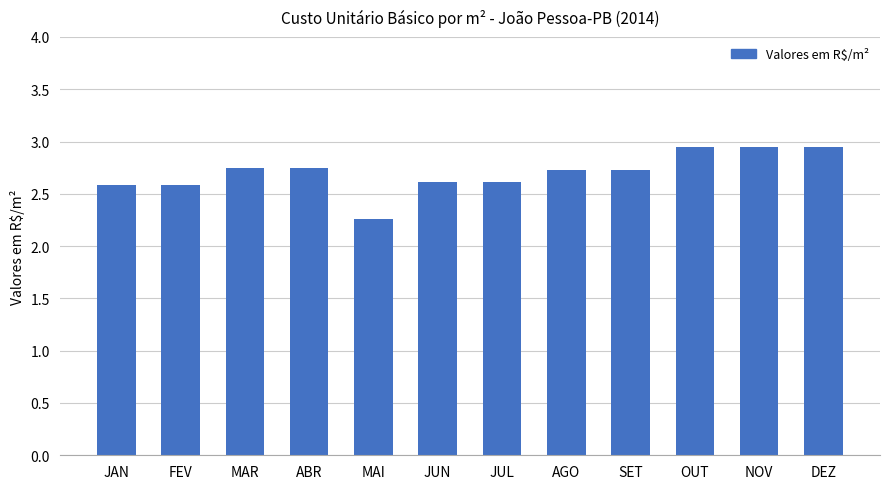

The value at SET is 1.9. True or false?

False